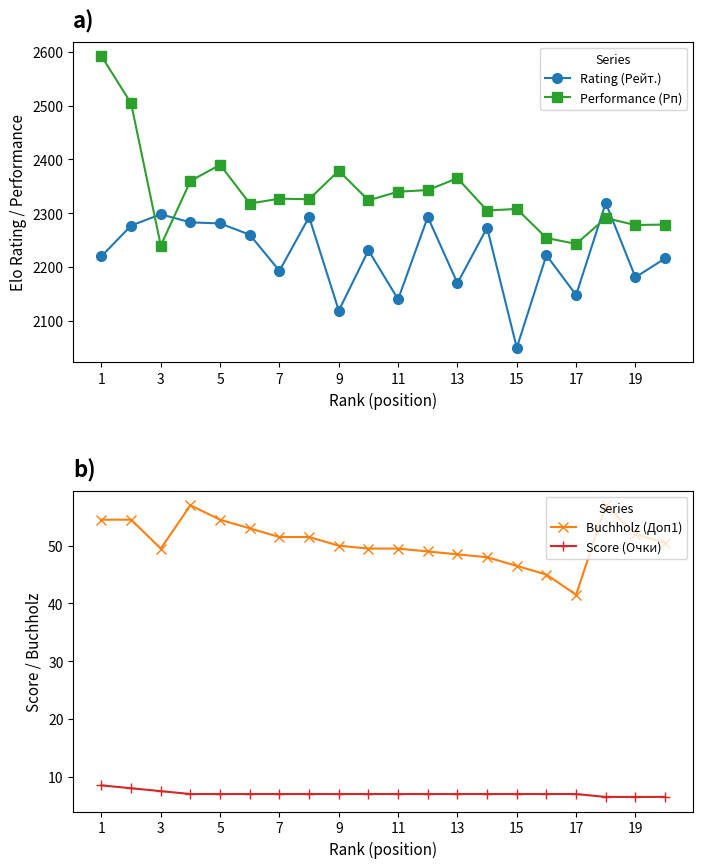

How many data points does each series have?

20